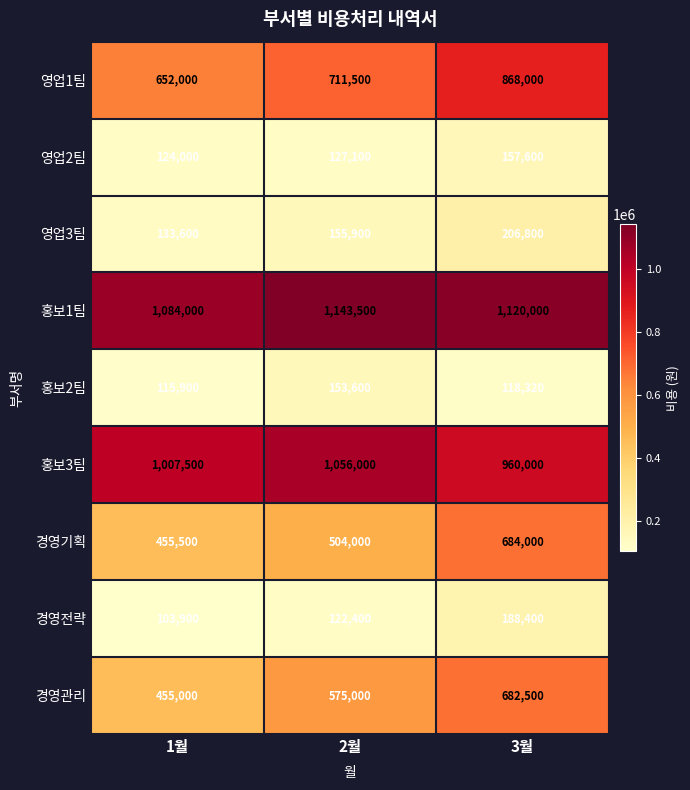

At which label is 홍보2팀 closest to 134750?

3월